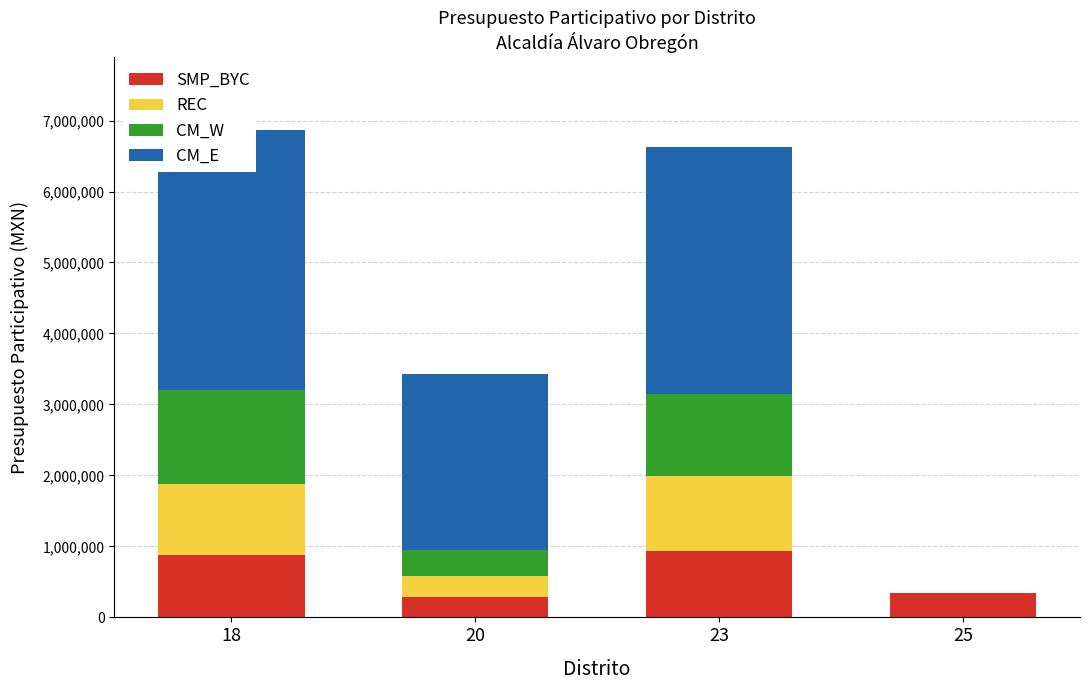

Where is REC nearest to the value 526297?

20